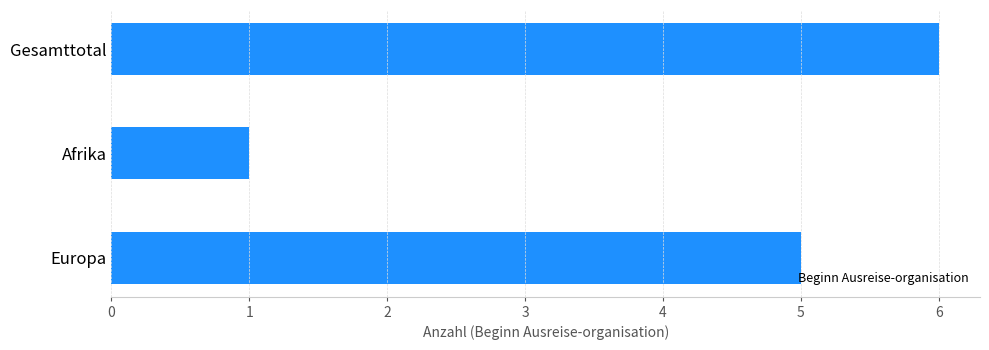

What is the difference between the values at Afrika and Gesamttotal?

5